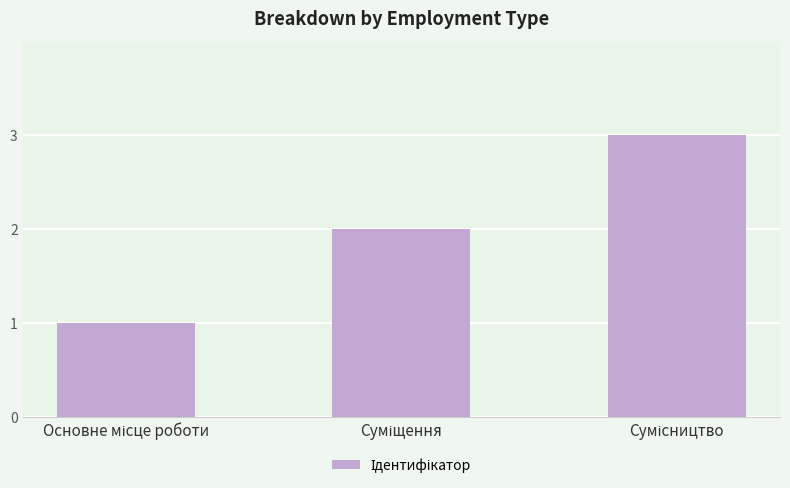

What is the minimum value shown in the chart?

1